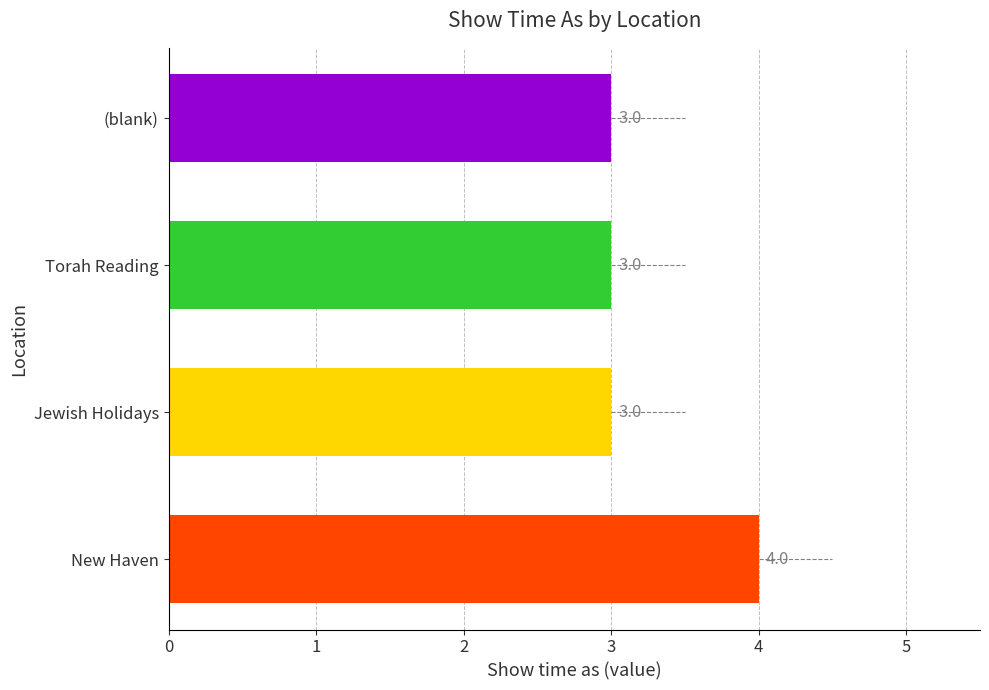

Reading bottom to top, extract all data points from this chart.

New Haven=4	Jewish Holidays=3	Torah Reading=3	(blank)=3